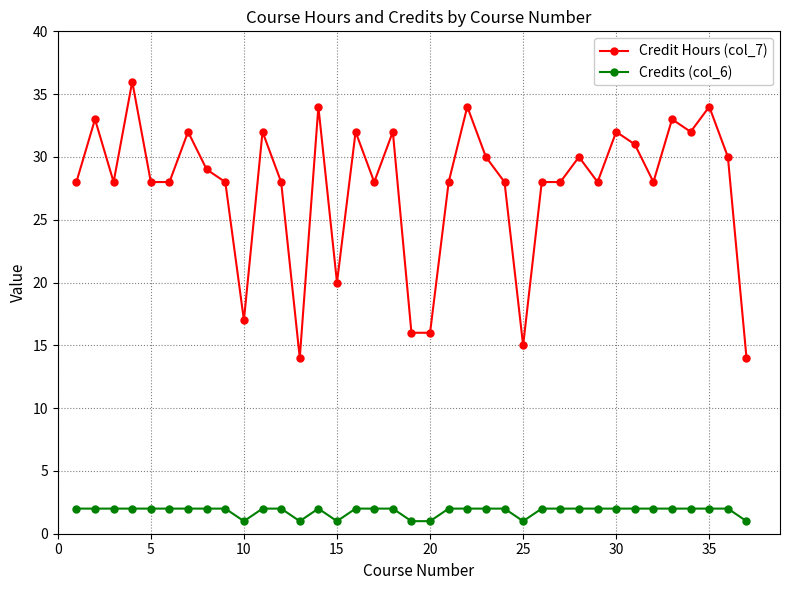

How many lines are shown in the chart?

2